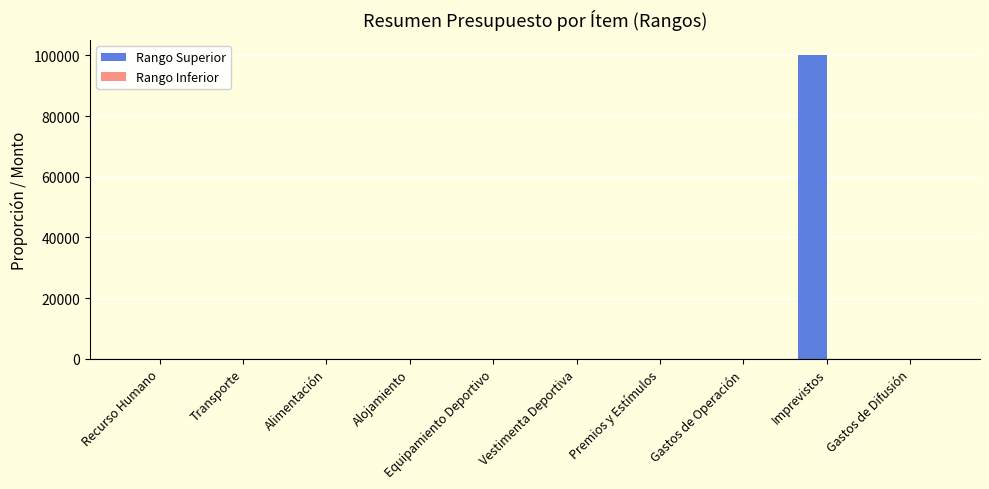

Between Equipamiento Deportivo and Imprevistos, which series saw the biggest shift?

Rango Superior